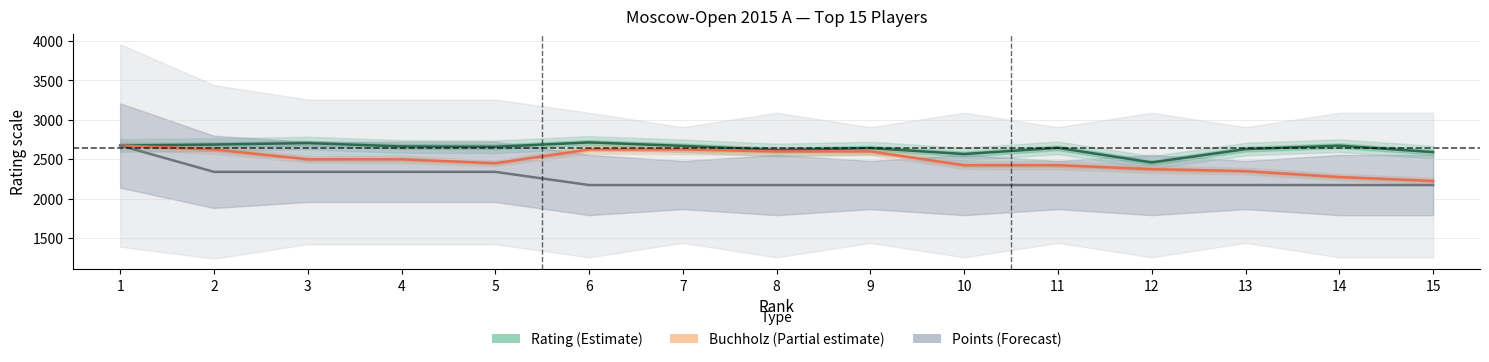

At which category does Rating (Estimate) reach its first local peak?

3